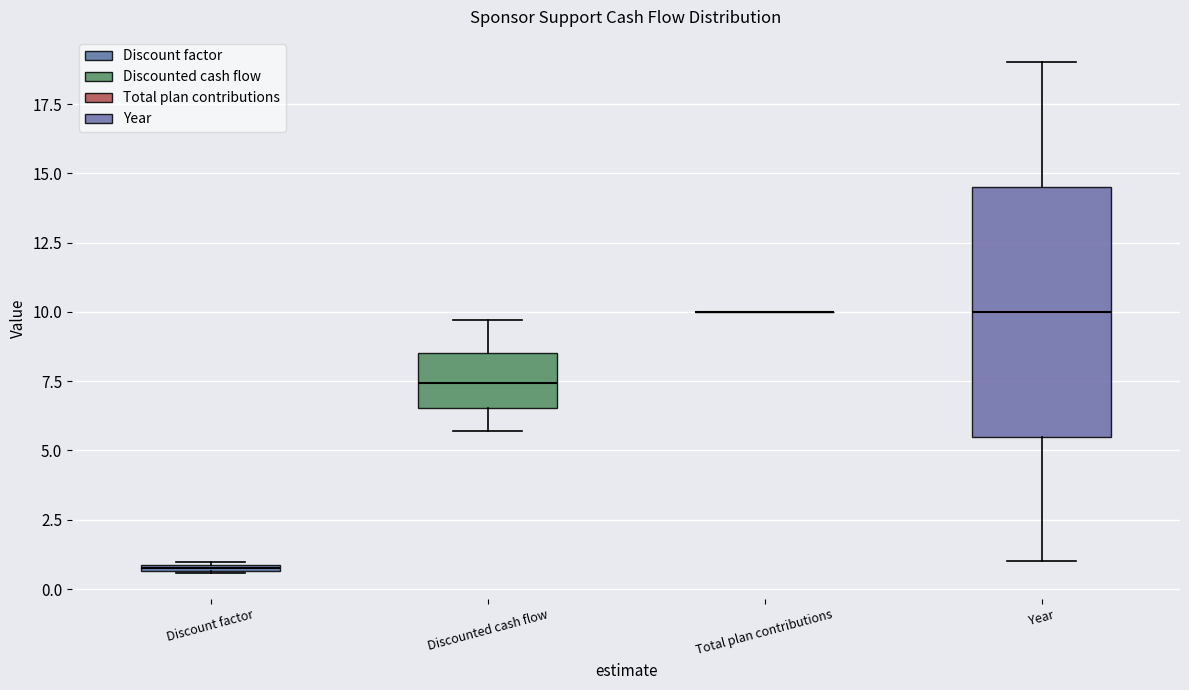

Comparing the boxes themselves (not the whiskers), which one is the tallest?

Year